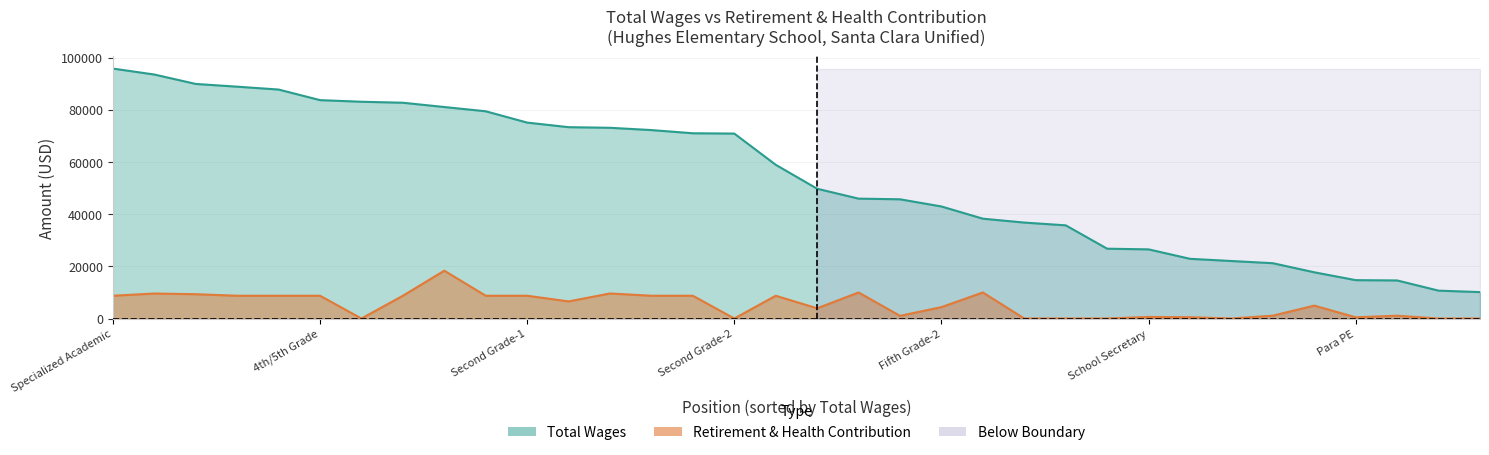

Which series has the largest range (max minus min)?

total_wages